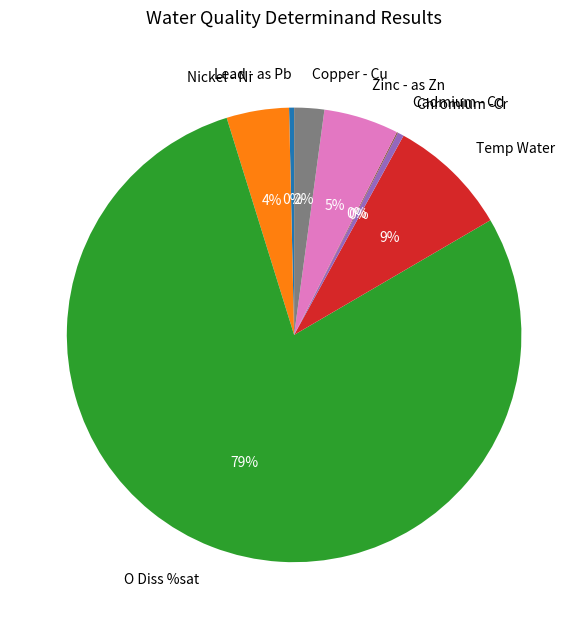

Is there a majority slice in this chart?

Yes